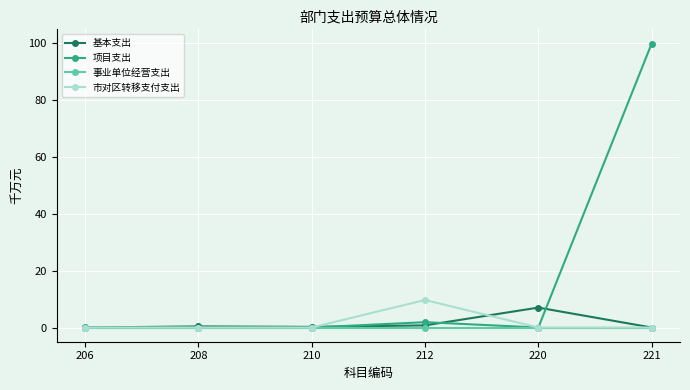

The value of 市对区转移支付支出 at 212 is 9.7. True or false?

True